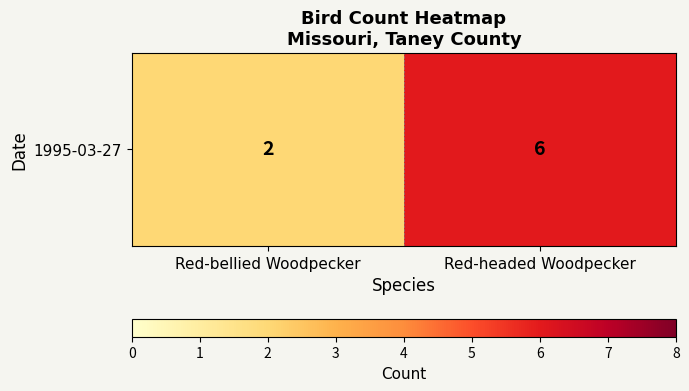

Where is the data nearest to the value 4?

Red-bellied Woodpecker